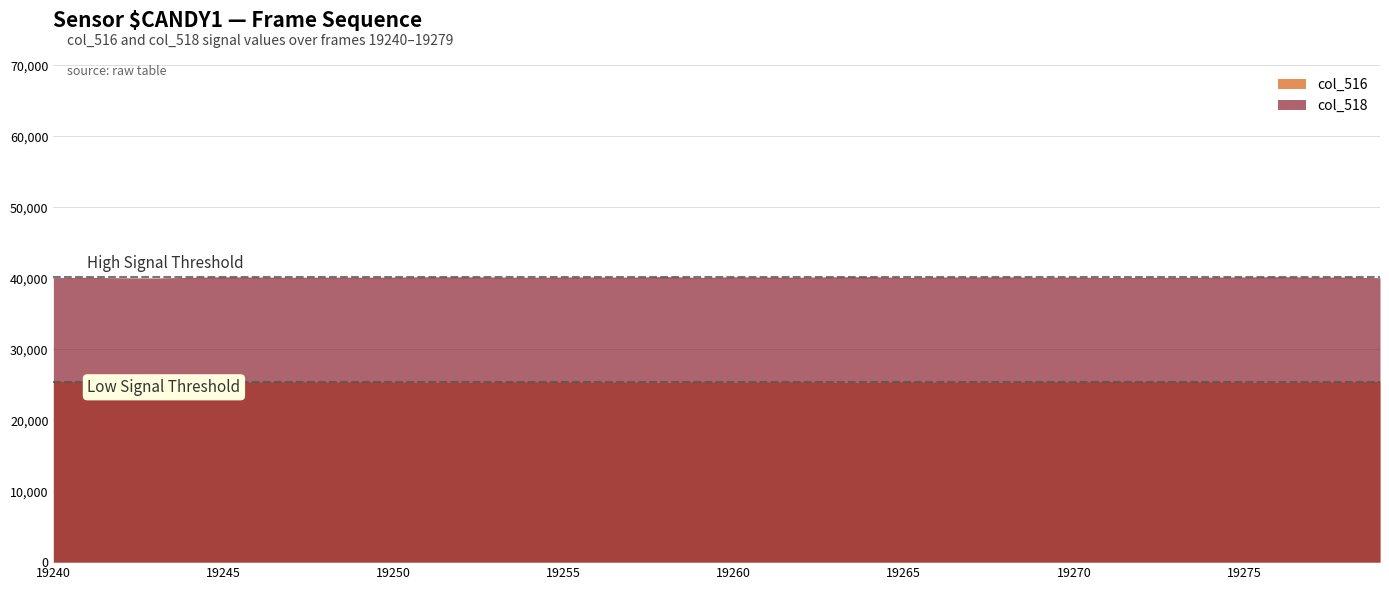

How many categories are shown in the chart?

40